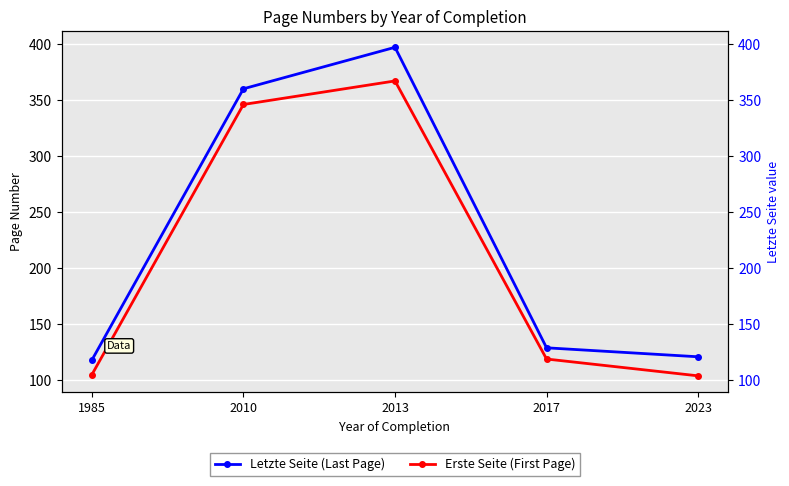

What is the value of the Letzte Seite (Last Page) point at the 5th from the left?

121